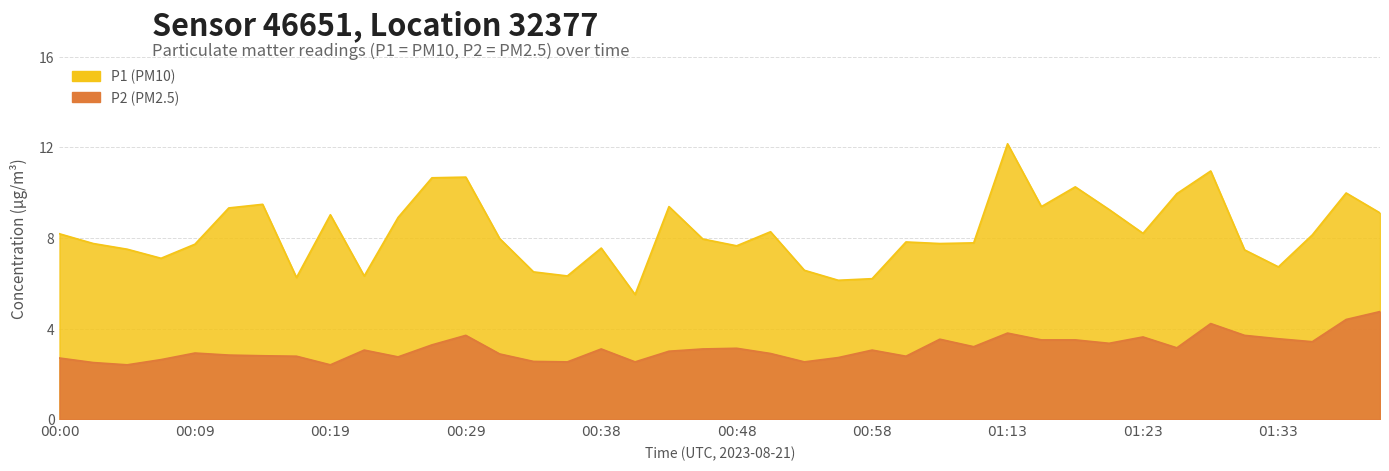

The value of P1 at 00:43 is 9.4. True or false?

True